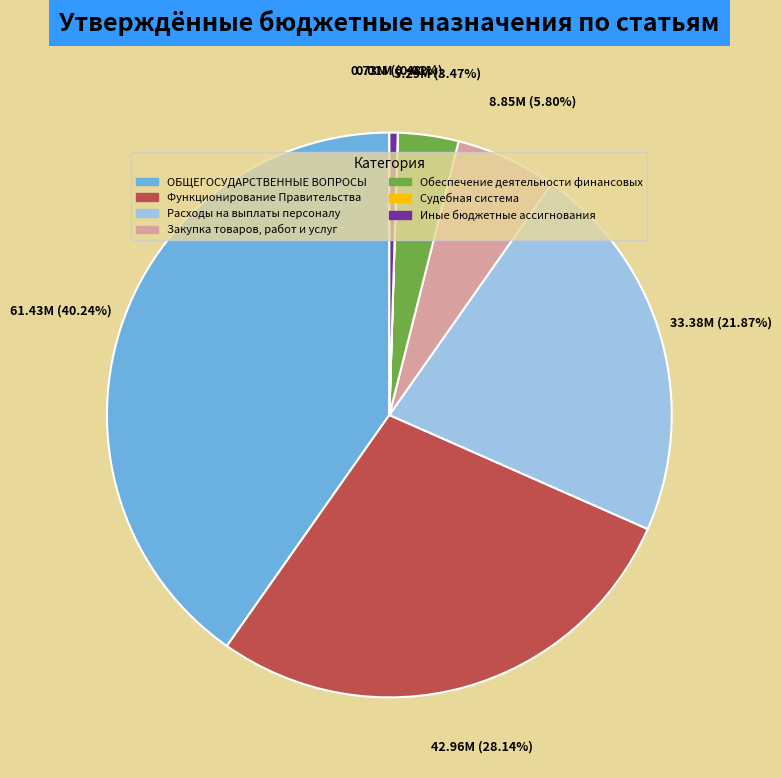

Does any single category account for the majority?

No